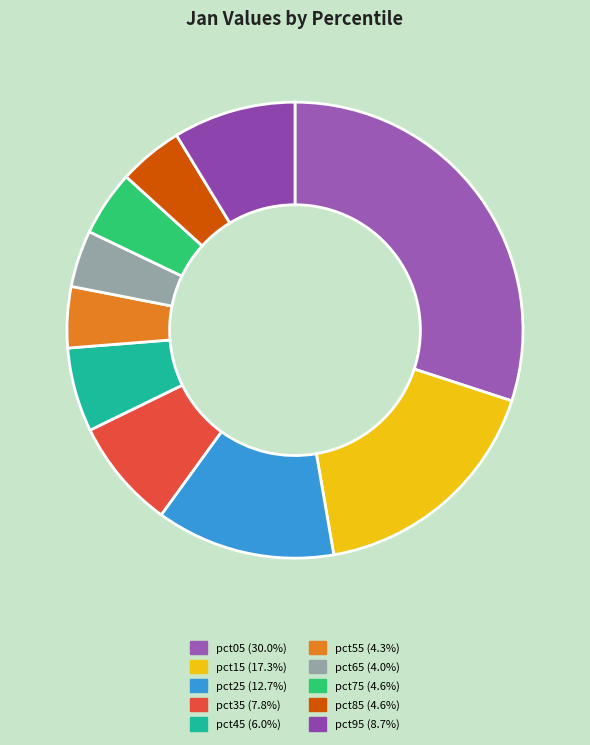

Count the number of slices in the pie.

10